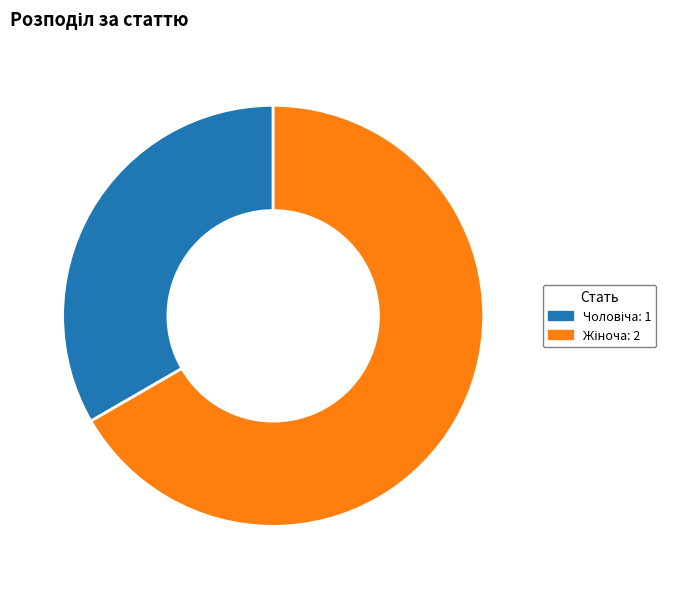

Does any single category account for the majority?

Yes